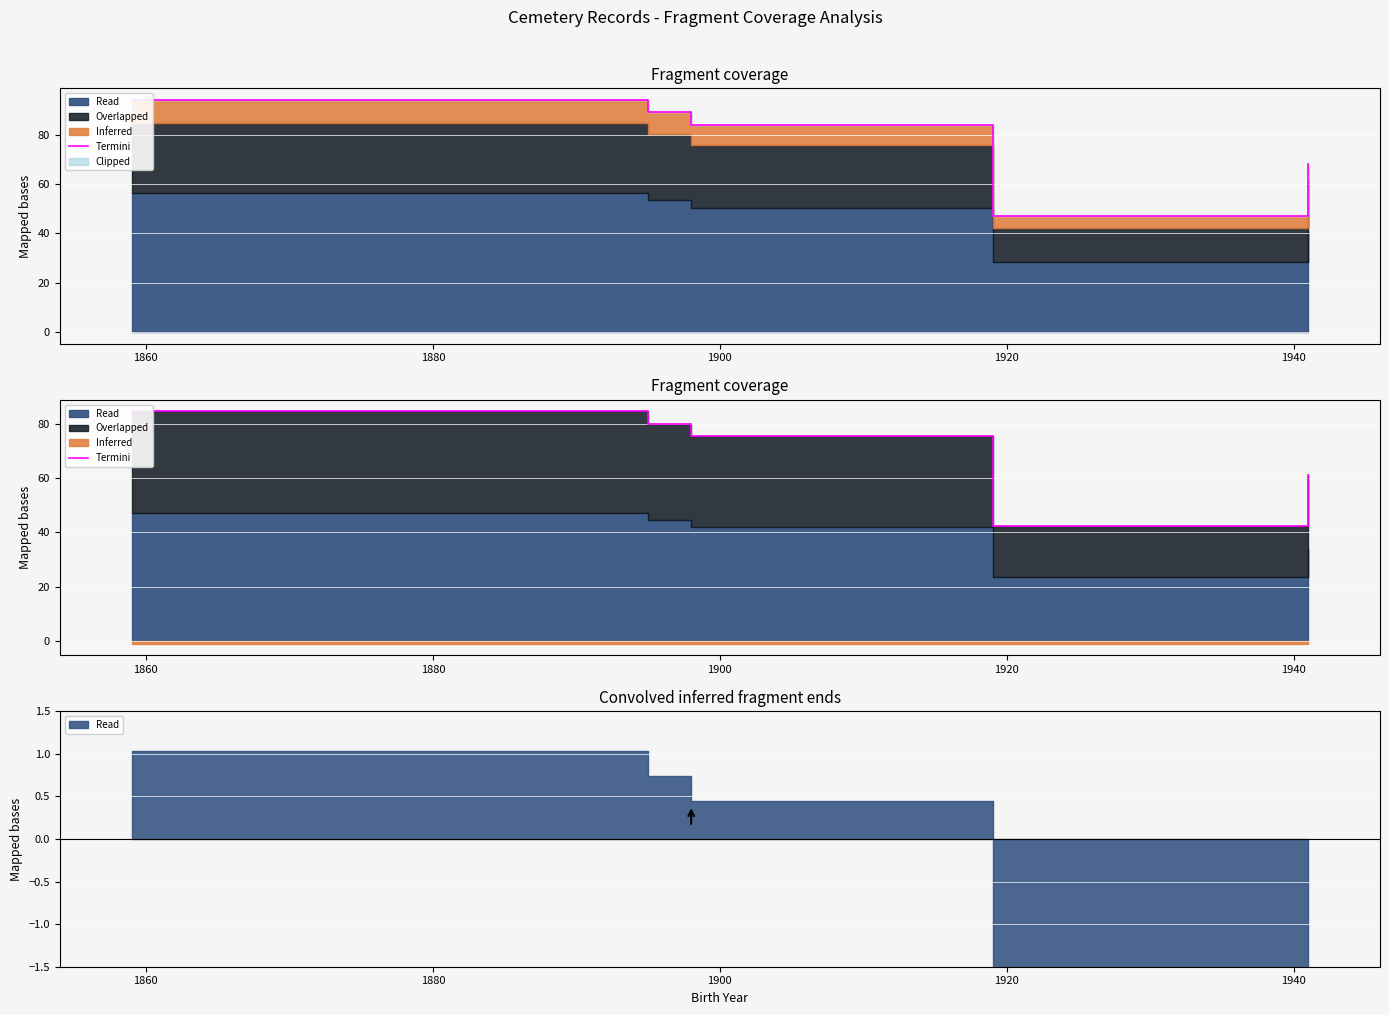

What is the difference between the maximum and minimum values?

42.3